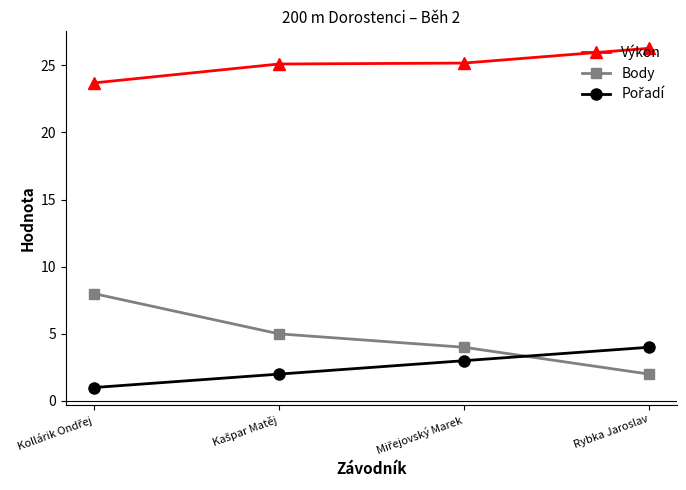

What is the average value of the Výkon series?

25.0